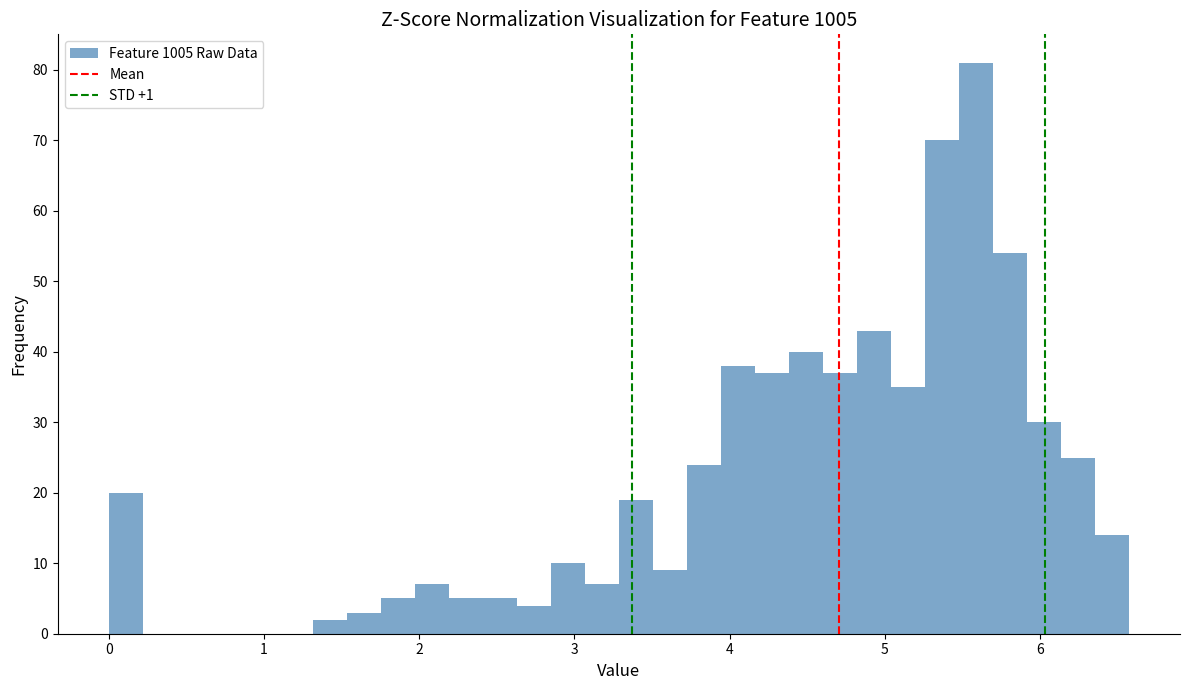

Around what value on the x-axis is the tallest bar? Give the approximate position of its centre, as read against the axis.

5.6